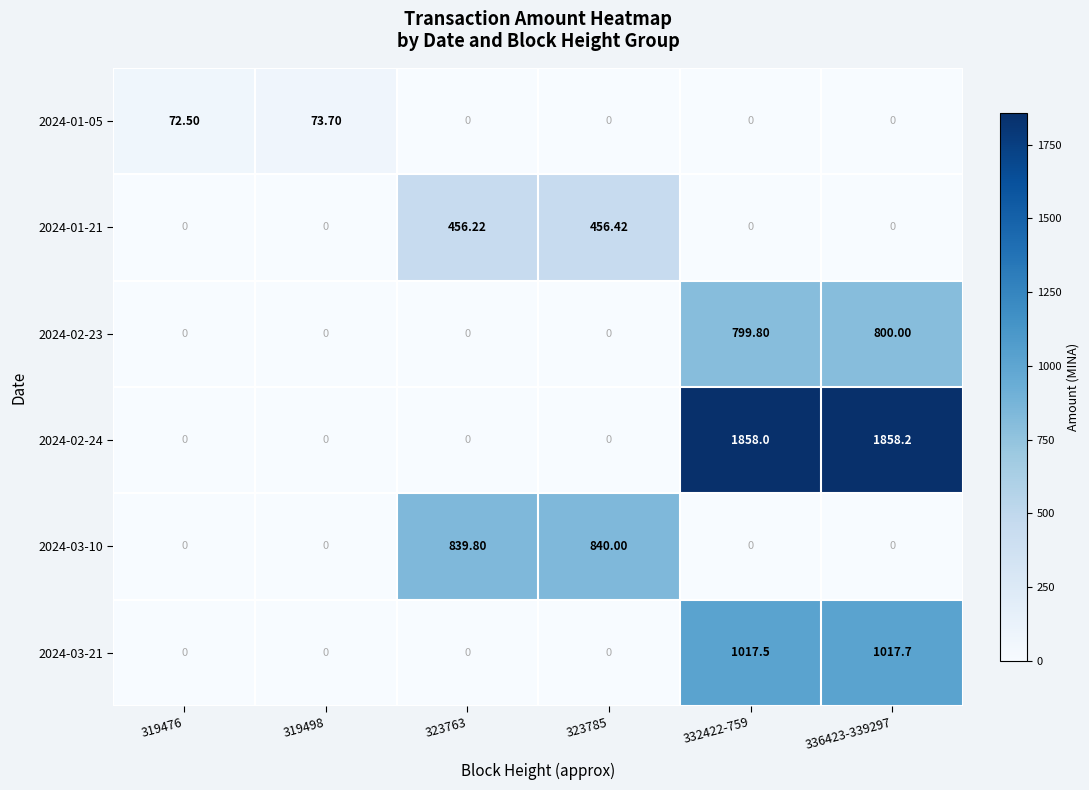

What is the maximum value shown in the chart?

1858.2